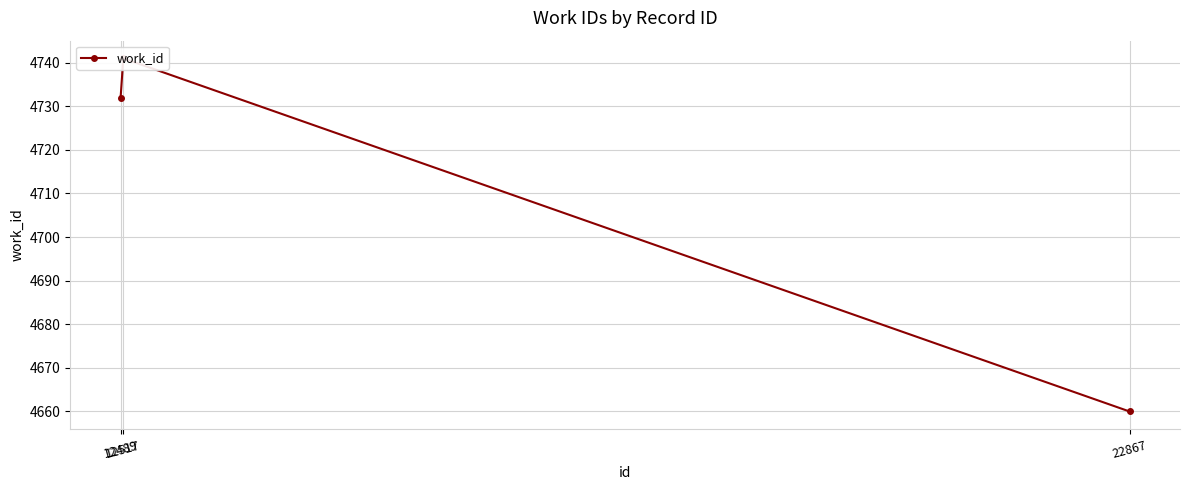

What is the value of the 3rd point from the left?

4660